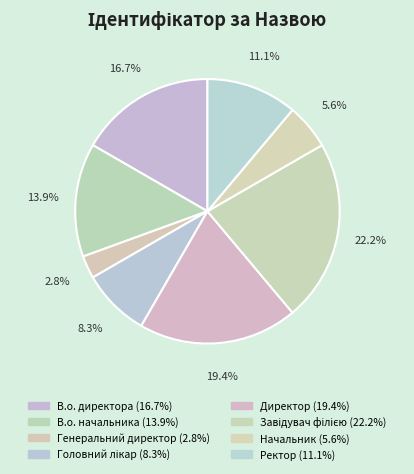

To the nearest percent, what is the average slice percentage?

12%